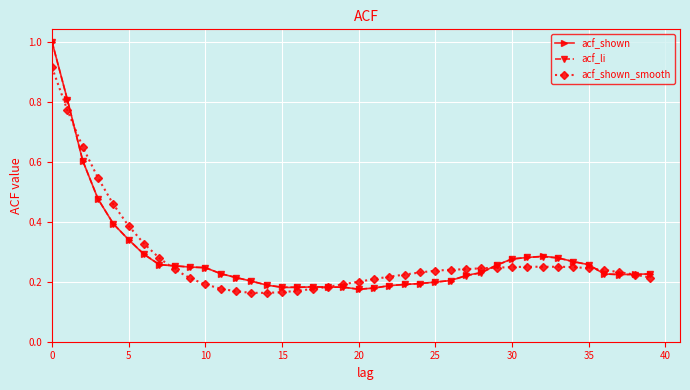

What is the sum of all acf_shown_smooth values?

11.2